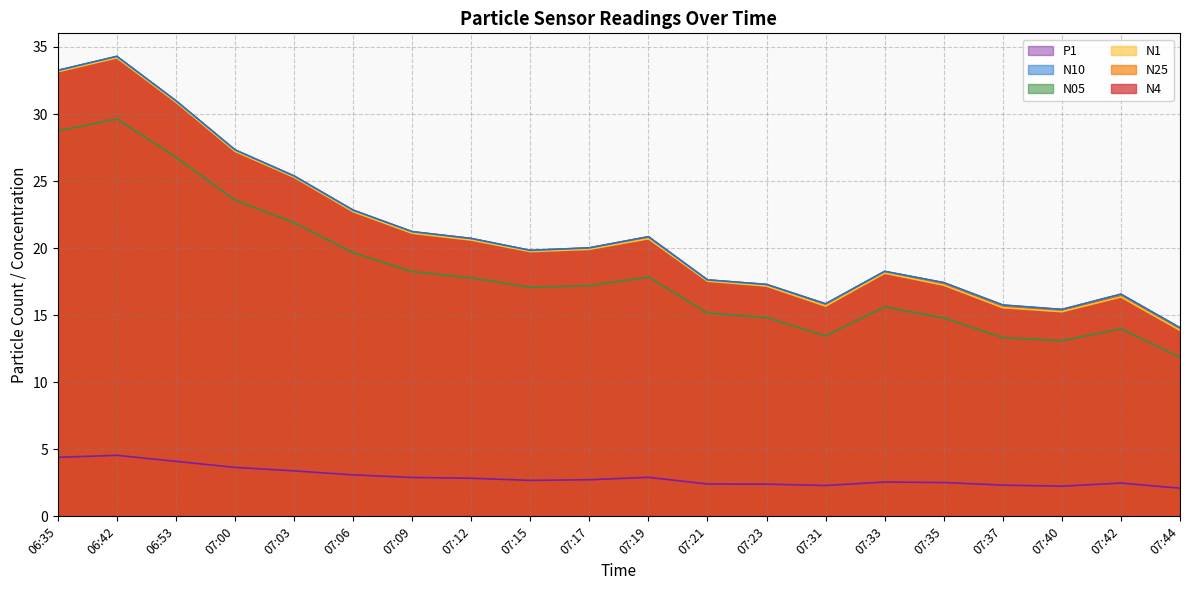

Which has a higher value, 07:06 or 07:40?

07:06